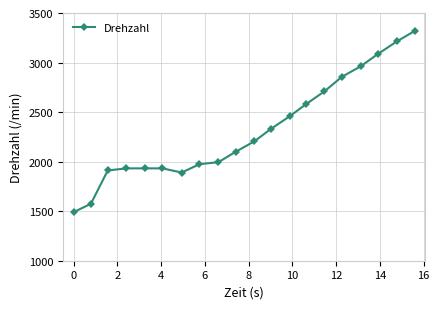

Reading left to right, what are all the values shown in this chart?

1491	1575	1911	1932	1932	1932	1890	1974	1995	2100	2205	2331	2457	2583	2709	2856	2961	3087	3213	3318